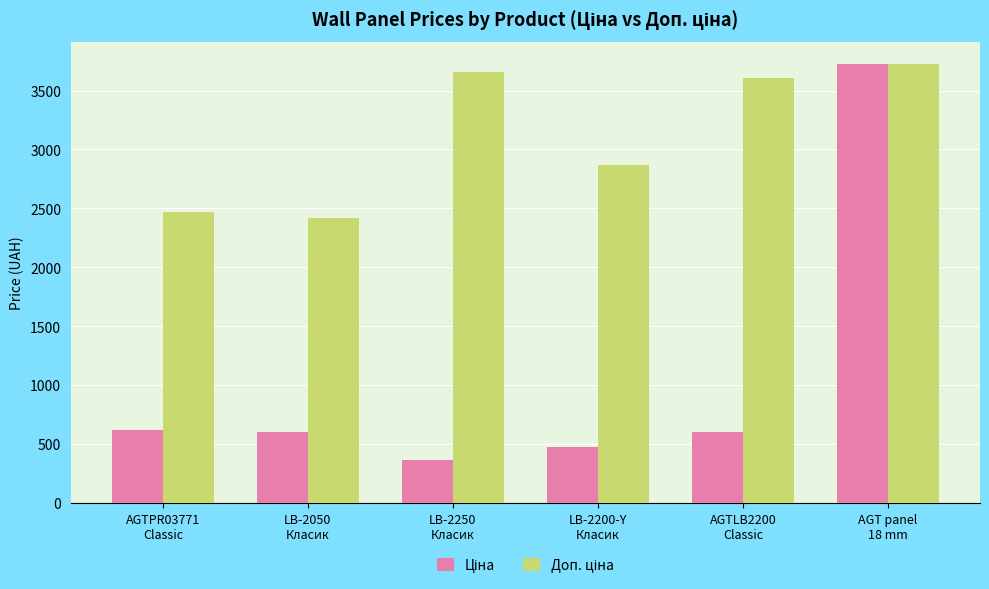

At how many categories does at least one series exceed 2339?

6